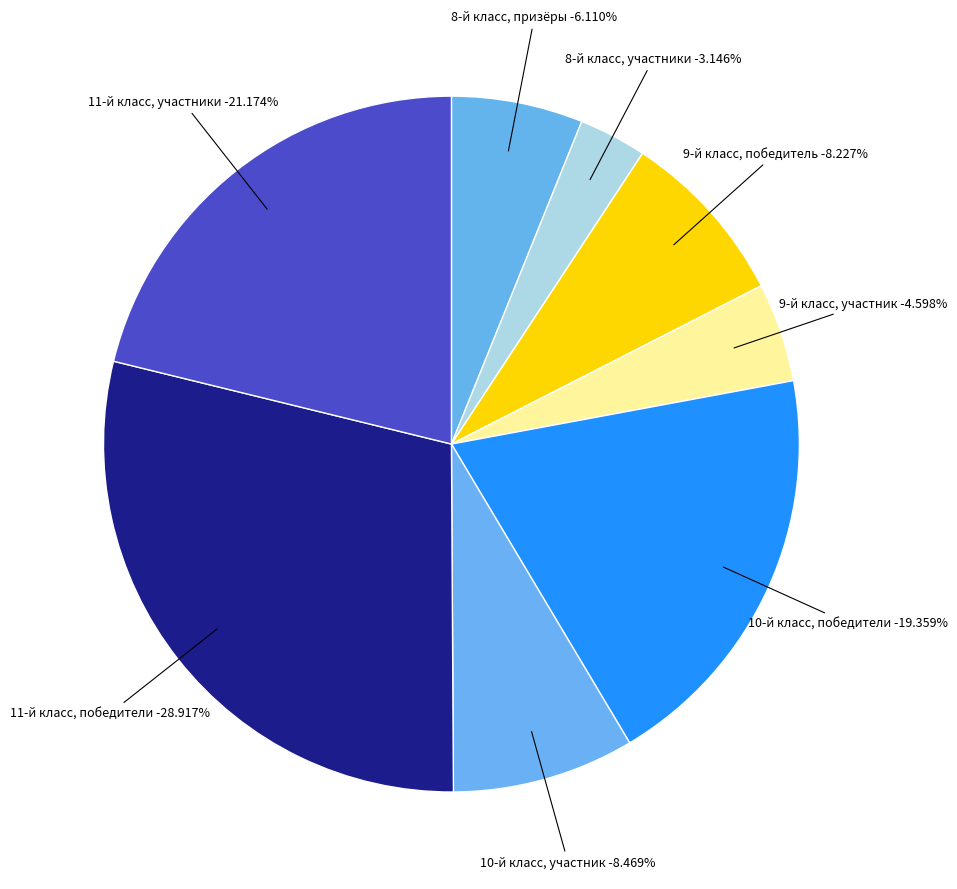

Is there a majority slice in this chart?

No